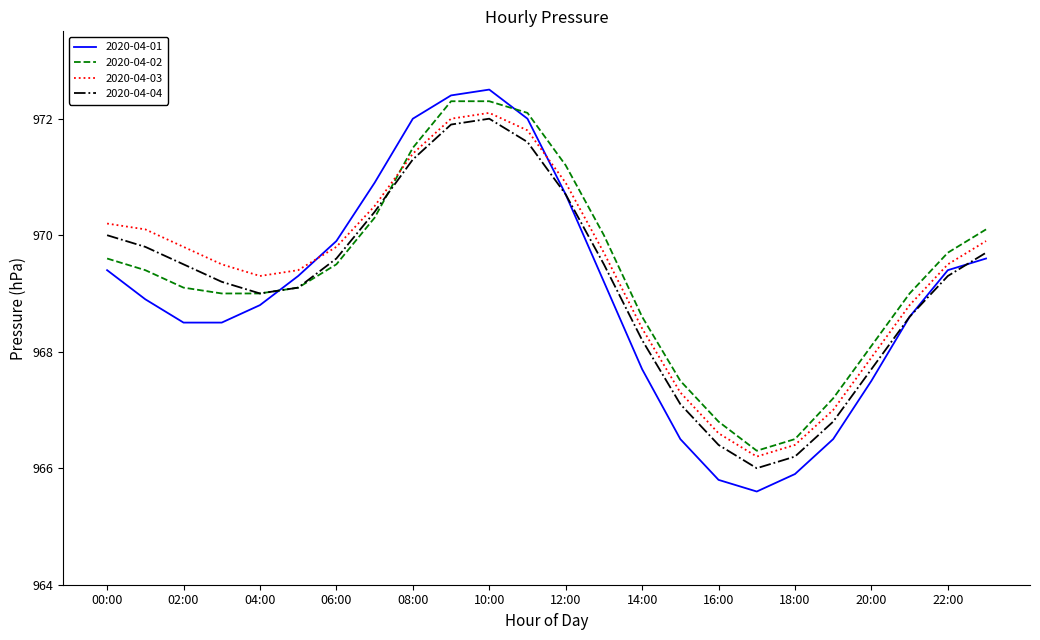

Which series has the widest spread of values?

2020-04-01